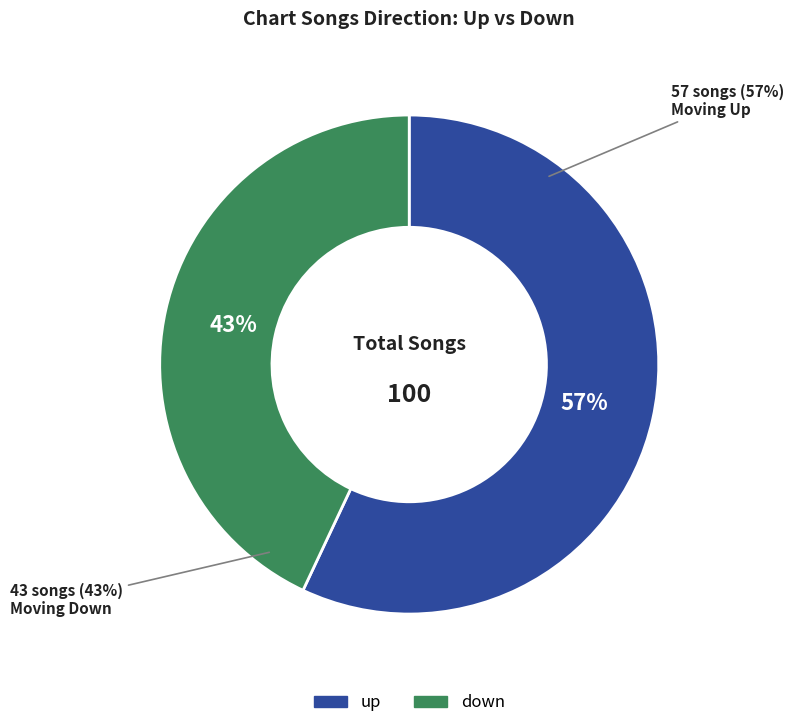

What percentage do up and down together represent?

100.0%